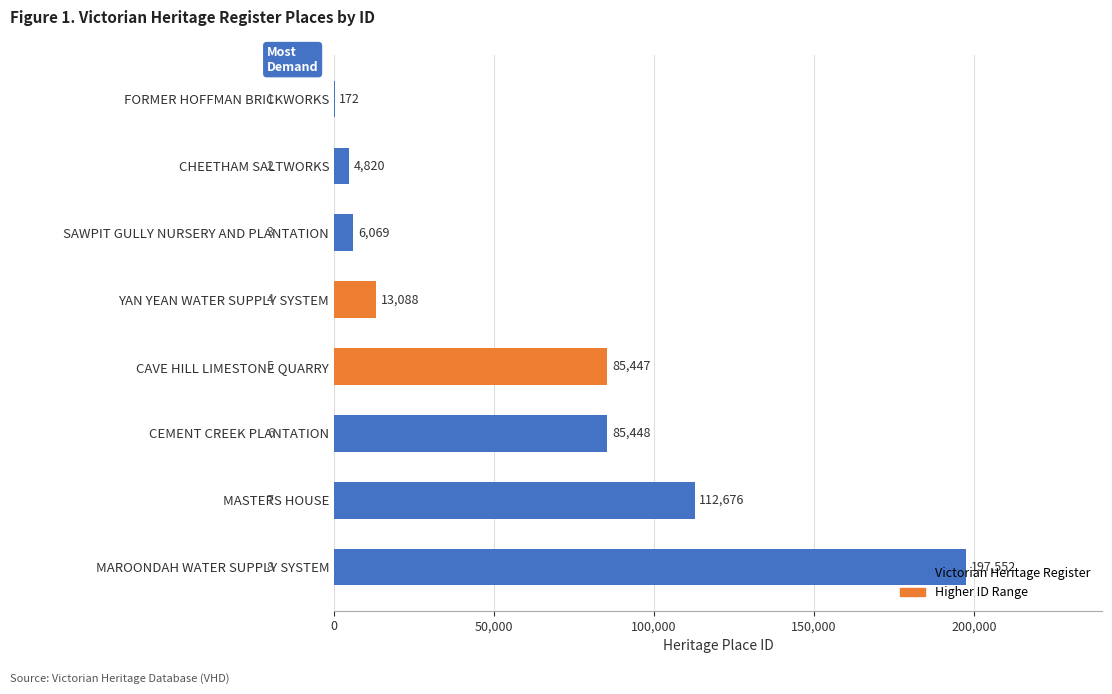

Where is the data nearest to the value 98862?

CEMENT CREEK PLANTATION